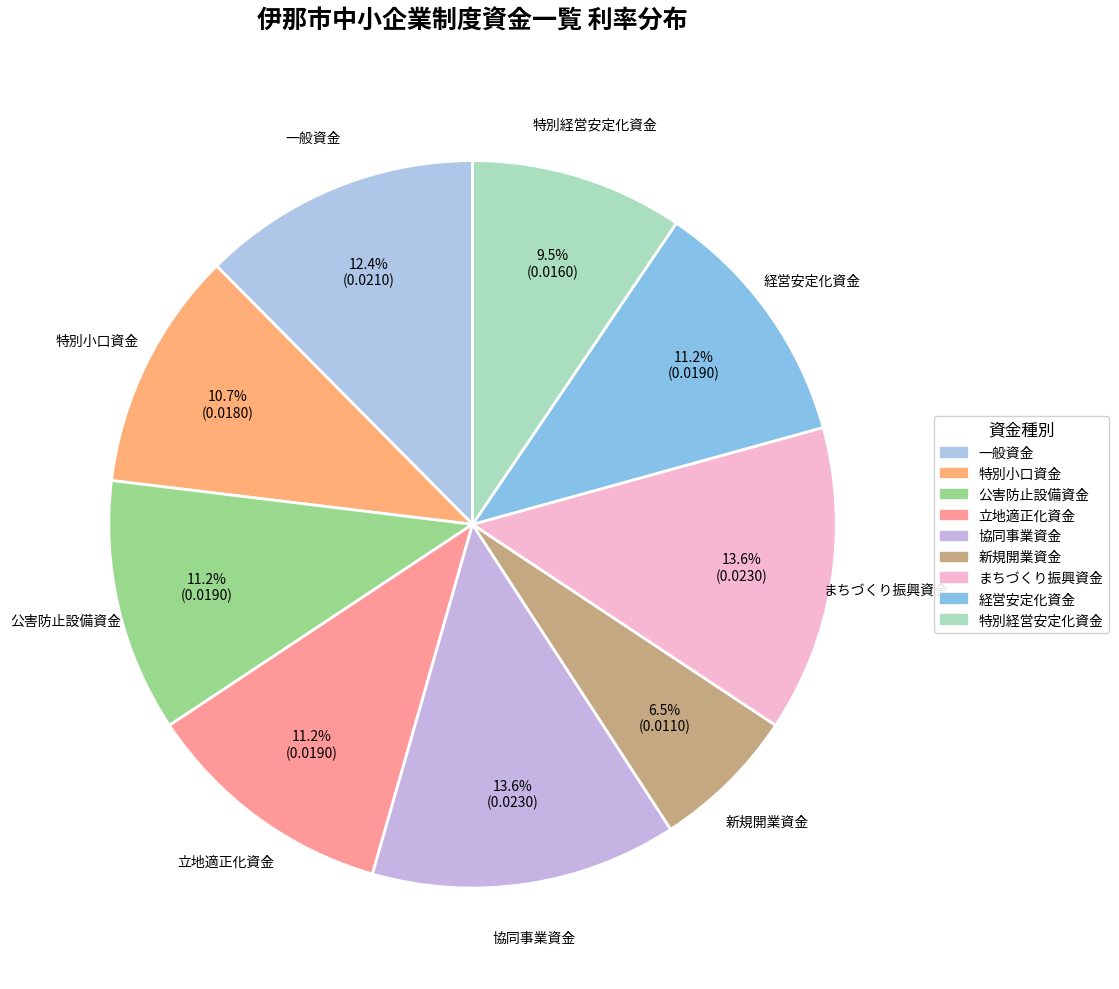

Which slice is the smallest?

新規開業資金